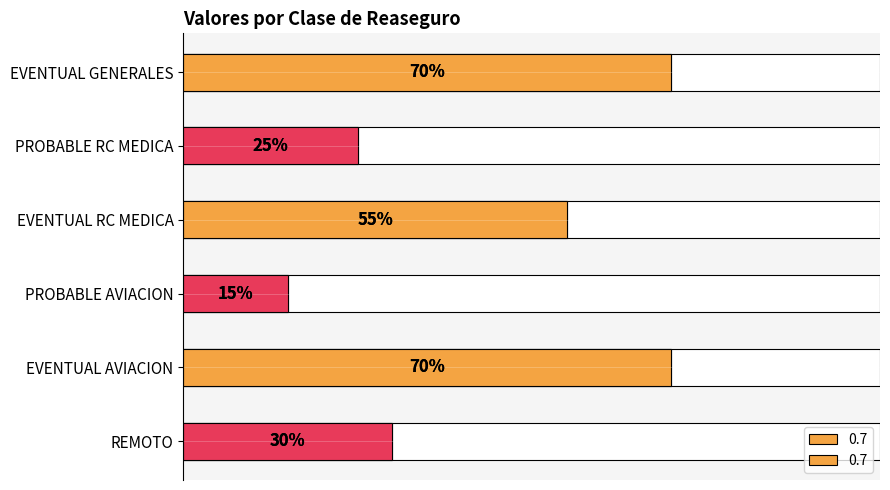

True or false: the data shows 0.9 at EVENTUAL RC MEDICA.

False